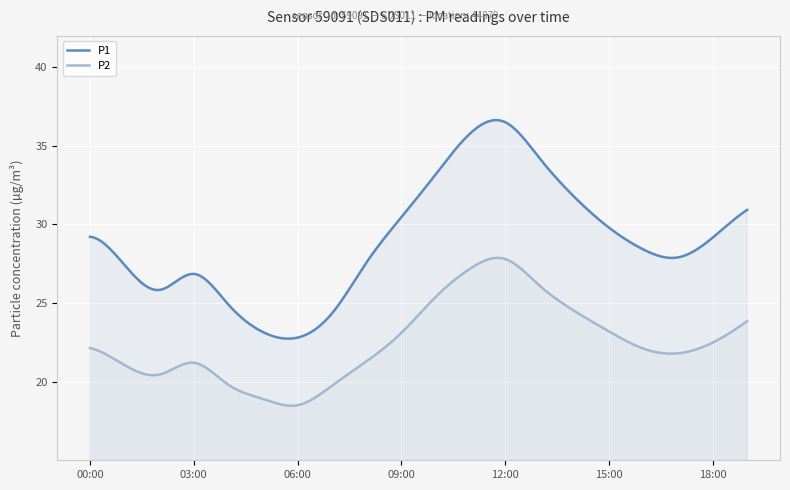

Where does the P2 series first go above 22?

00:00